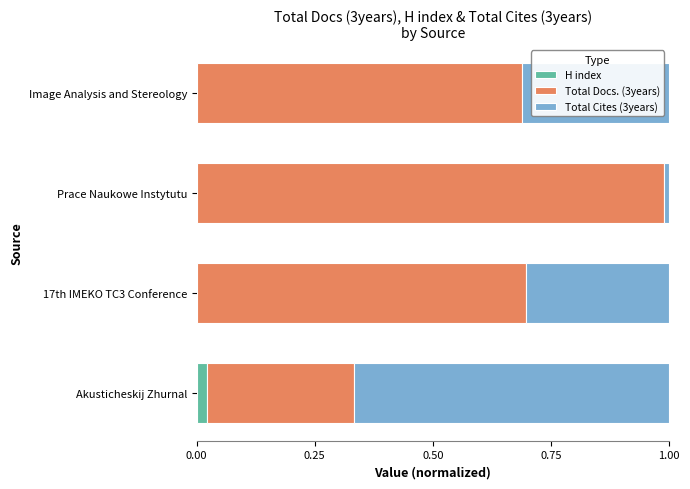

True or false: H index has a value of 0.0 at 17th IMEKO TC3 Conference.

True